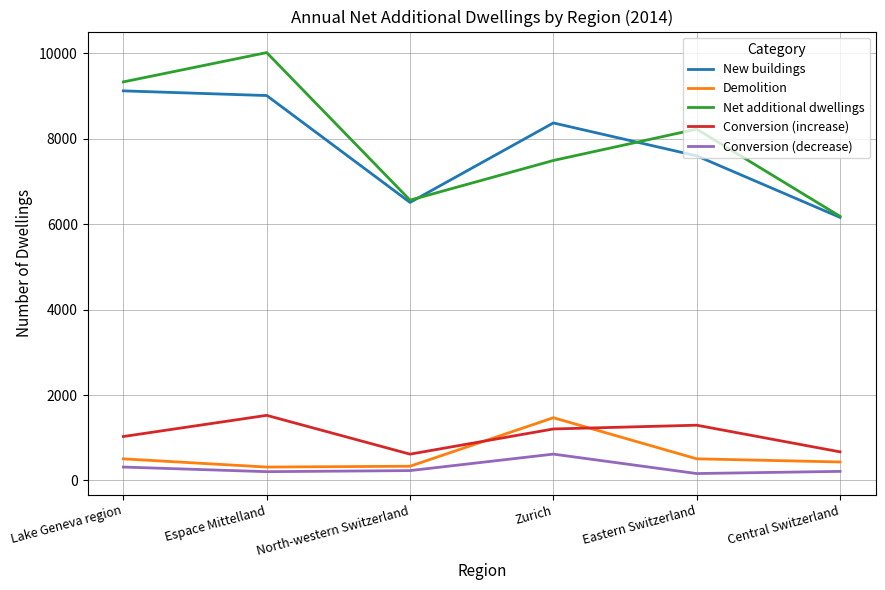

Is the value of New buildings at Central Switzerland greater than the value of Conversion (decrease) at Zurich?

Yes